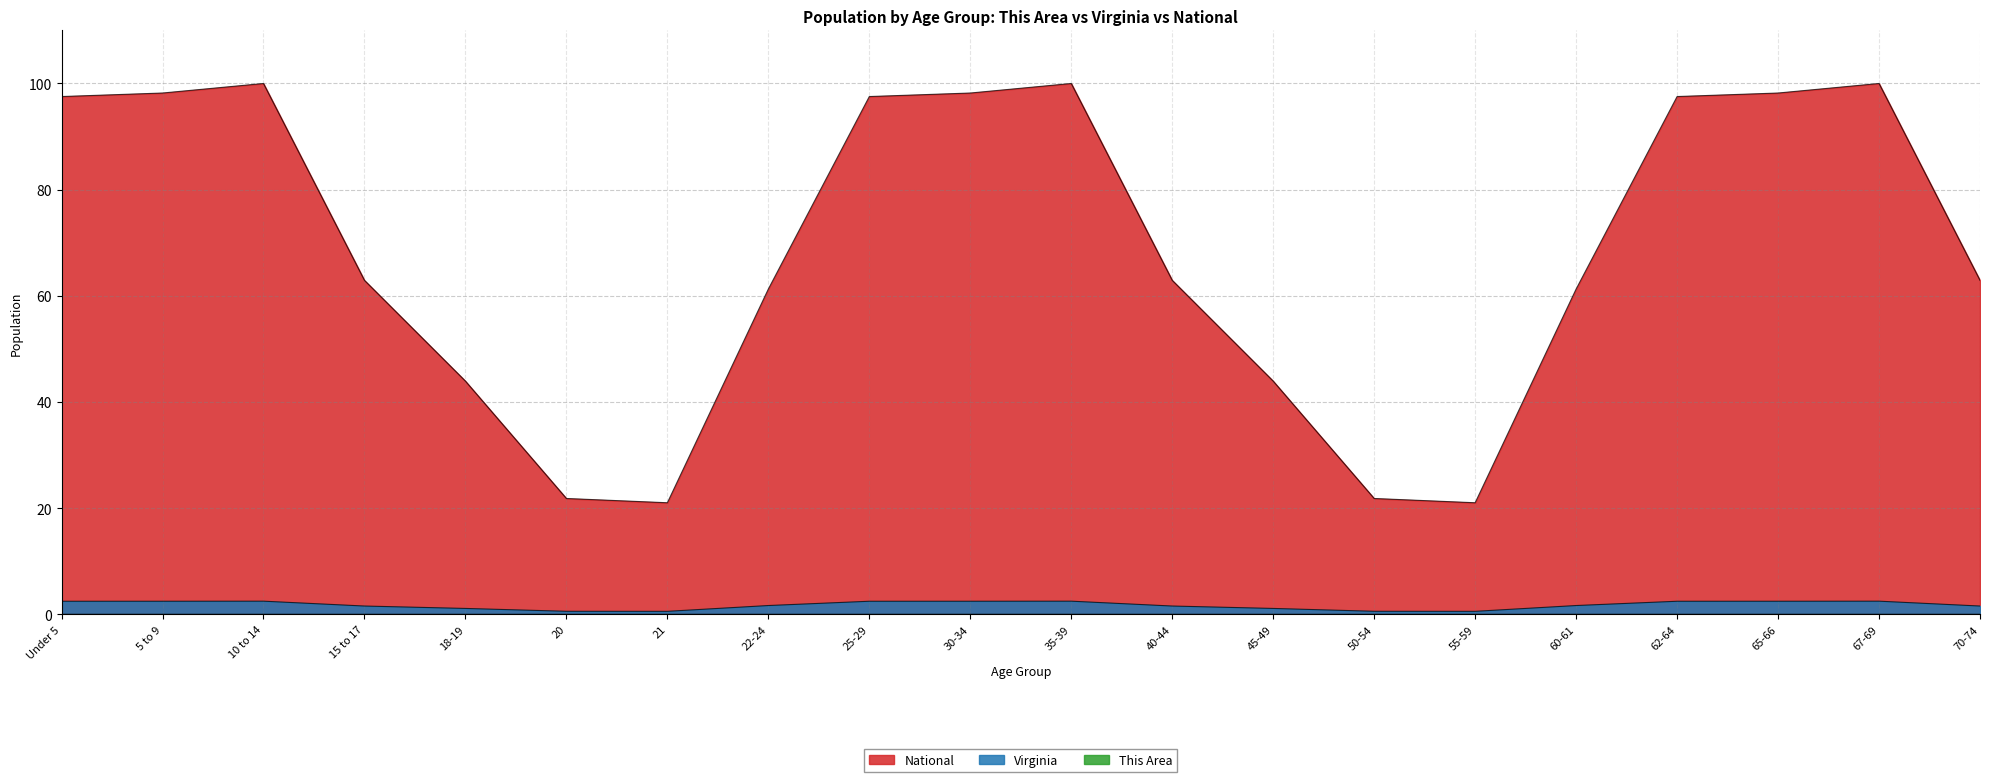

Is the value of National at 55-59 greater than the value of This Area at Under 5?

Yes